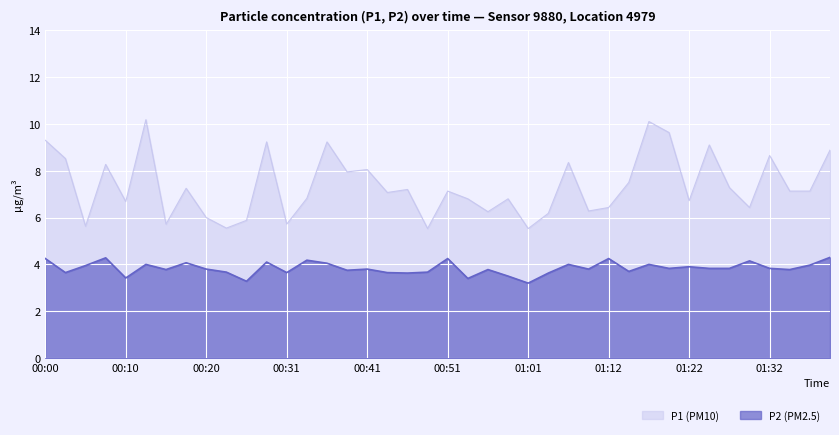

What is the difference between the maximum and second lowest values in the P2 series?

1.0